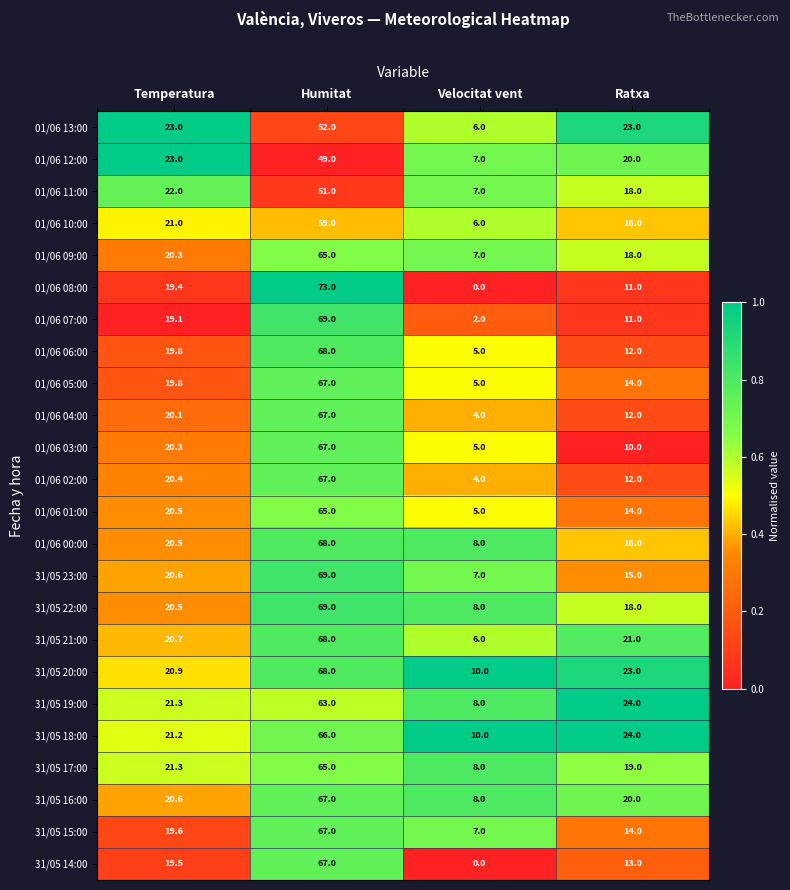

At which label does 01/06 03:00 first exceed 20?

Temperatura